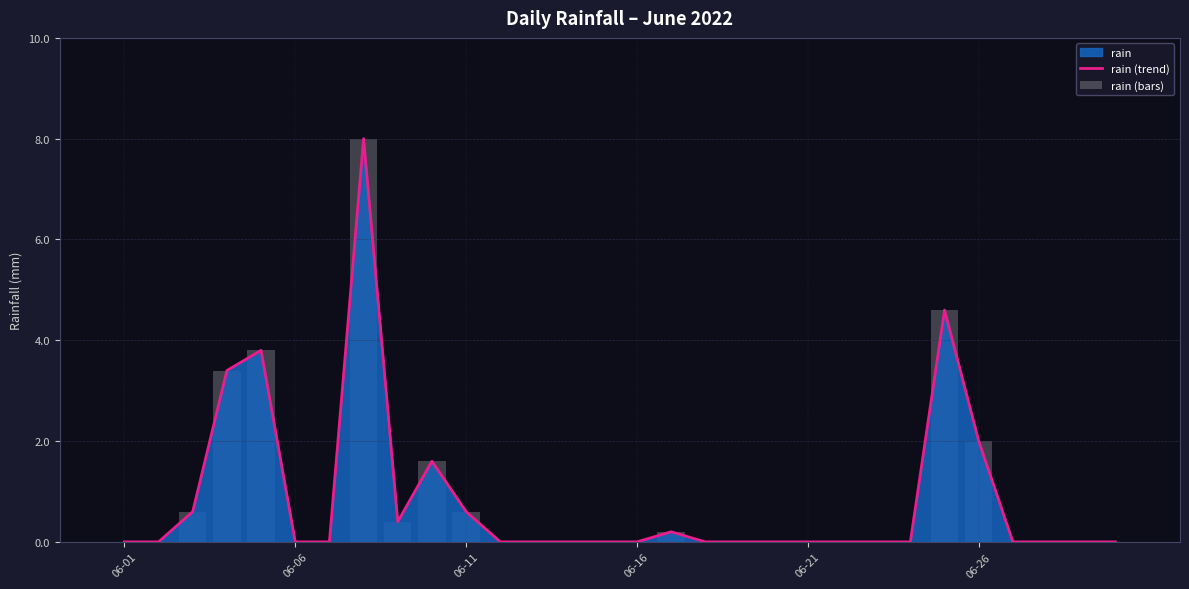

What is the greatest value displayed?

8.0